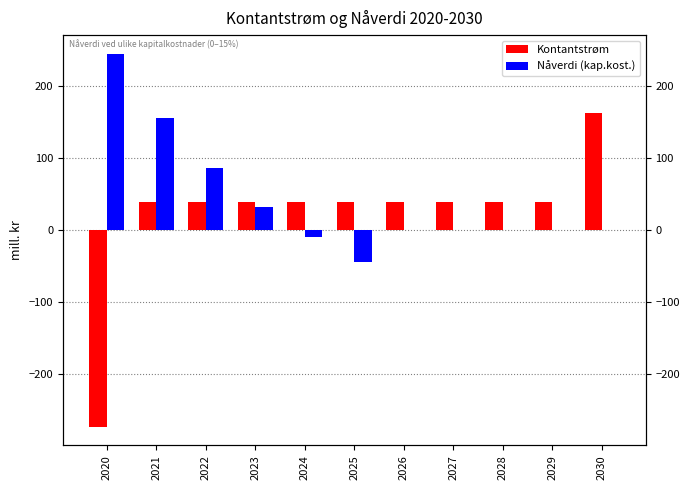

How many negative values does the Nåverdi (kap.kost.) series have?

2